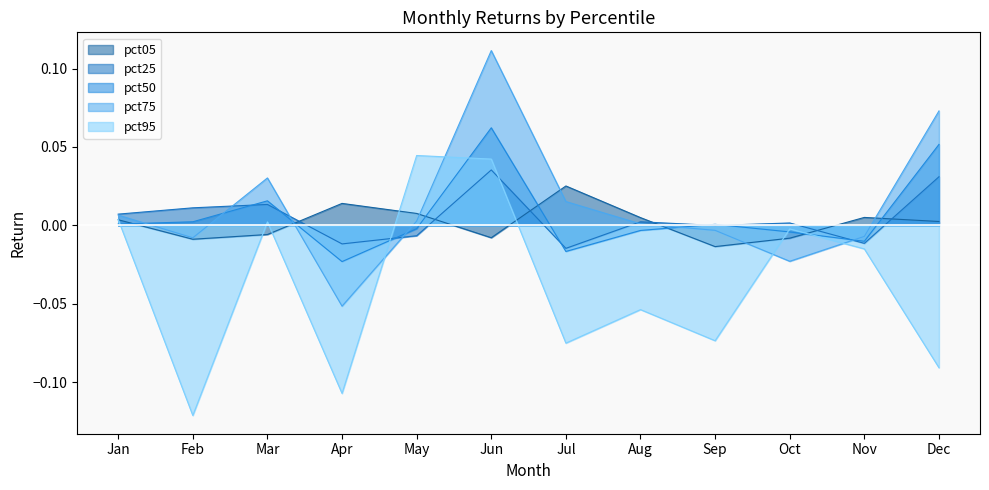

What is the difference between the maximum and minimum values in the pct50 series?

0.1